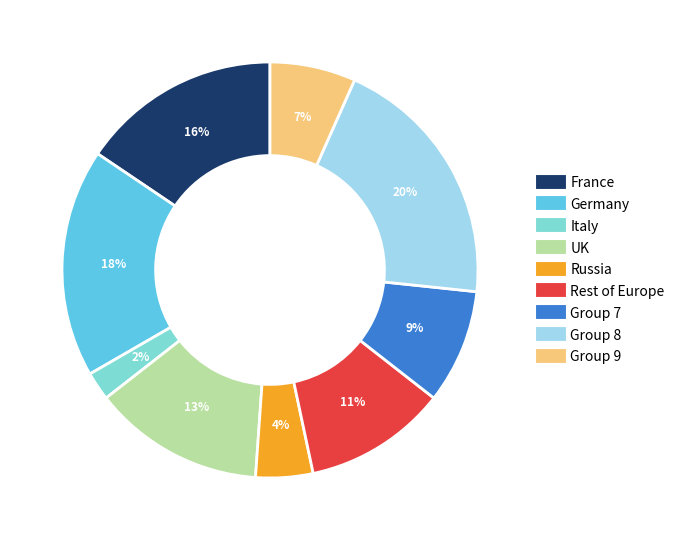

To the nearest percent, what is the difference between the largest and smallest slice percentages?

18%